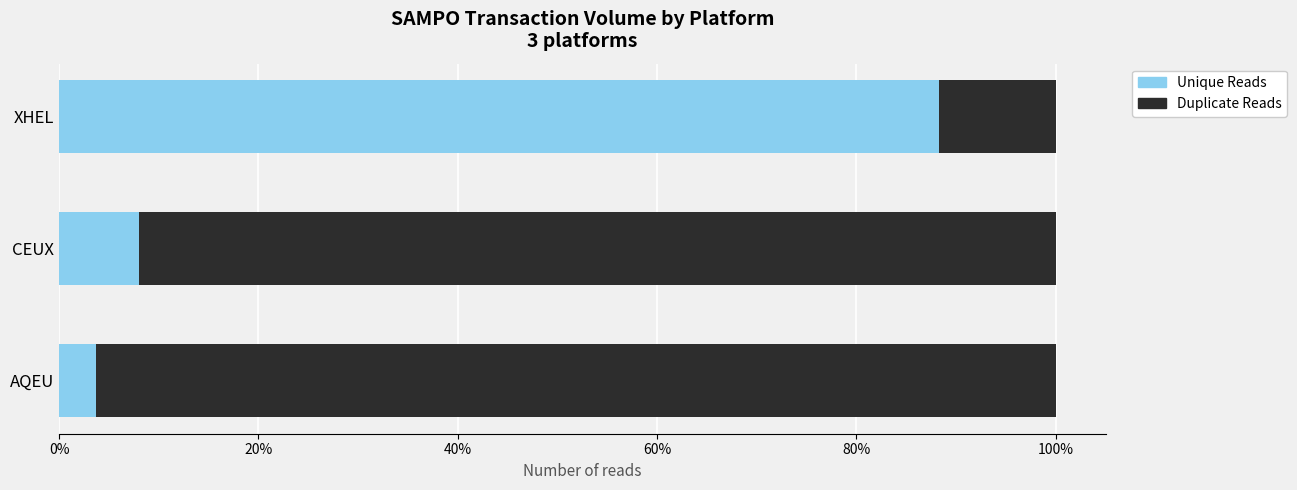

What is the minimum value for Unique Reads?

3.7